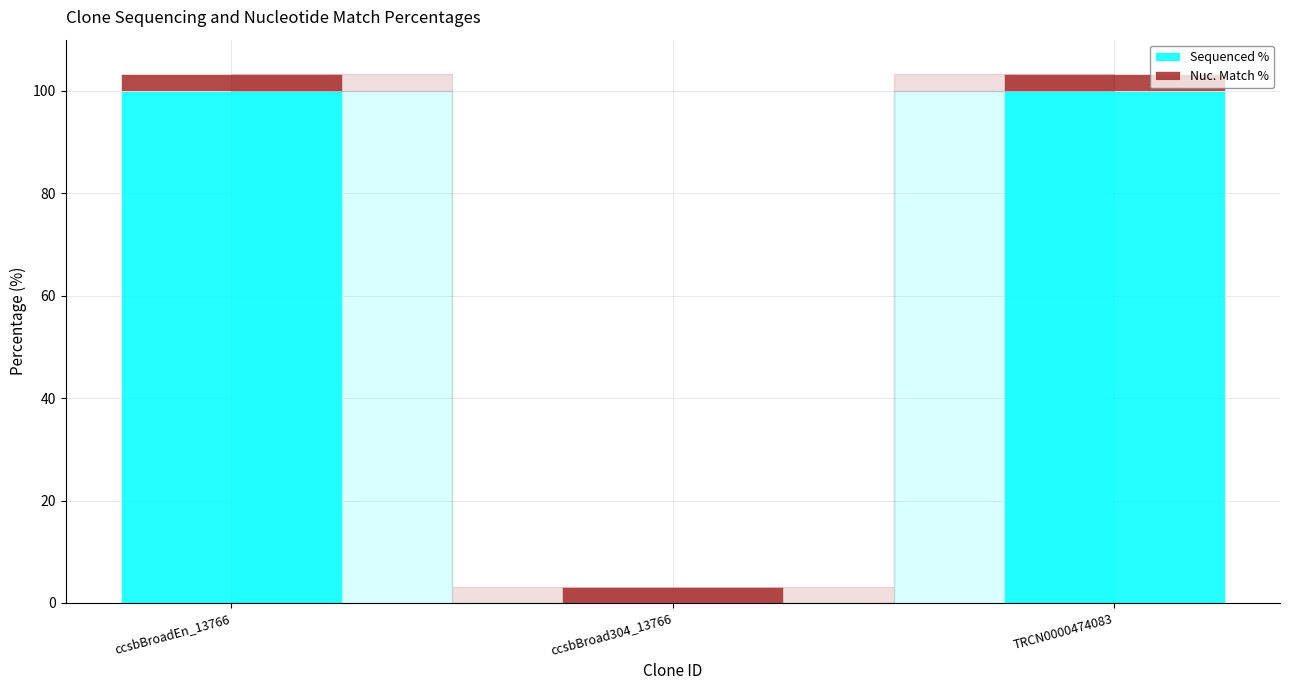

What is the highest value of the Sequenced % series?

100.0